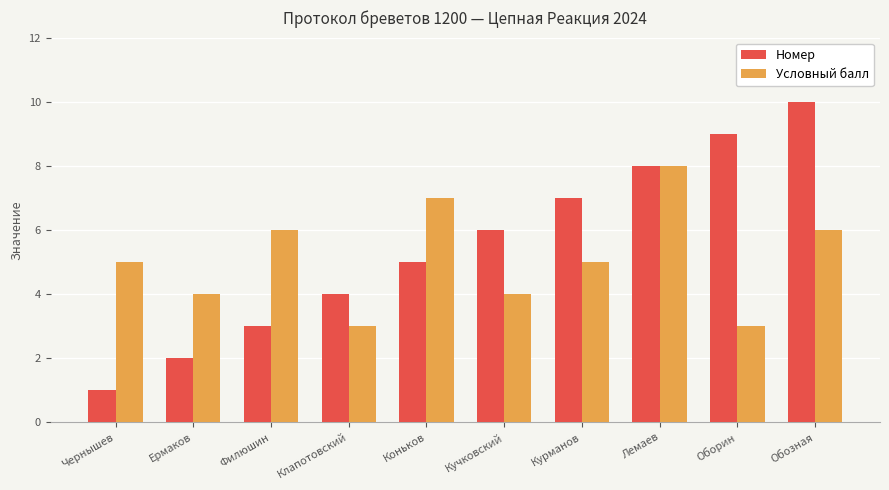

At Курманов, list the series in order from smallest to largest.

Условный балл, Номер